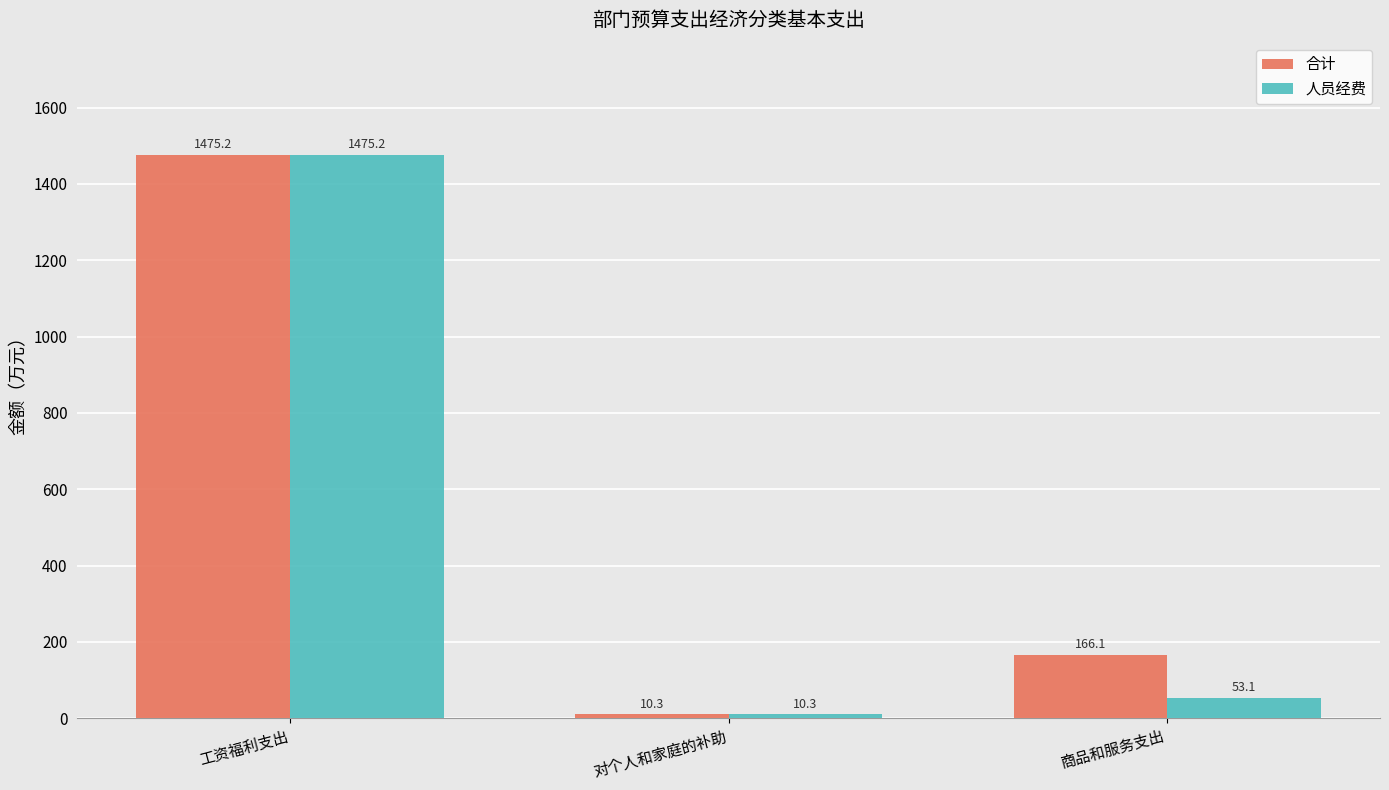

True or false: 合计 has a value of 166.1 at 商品和服务支出.

True